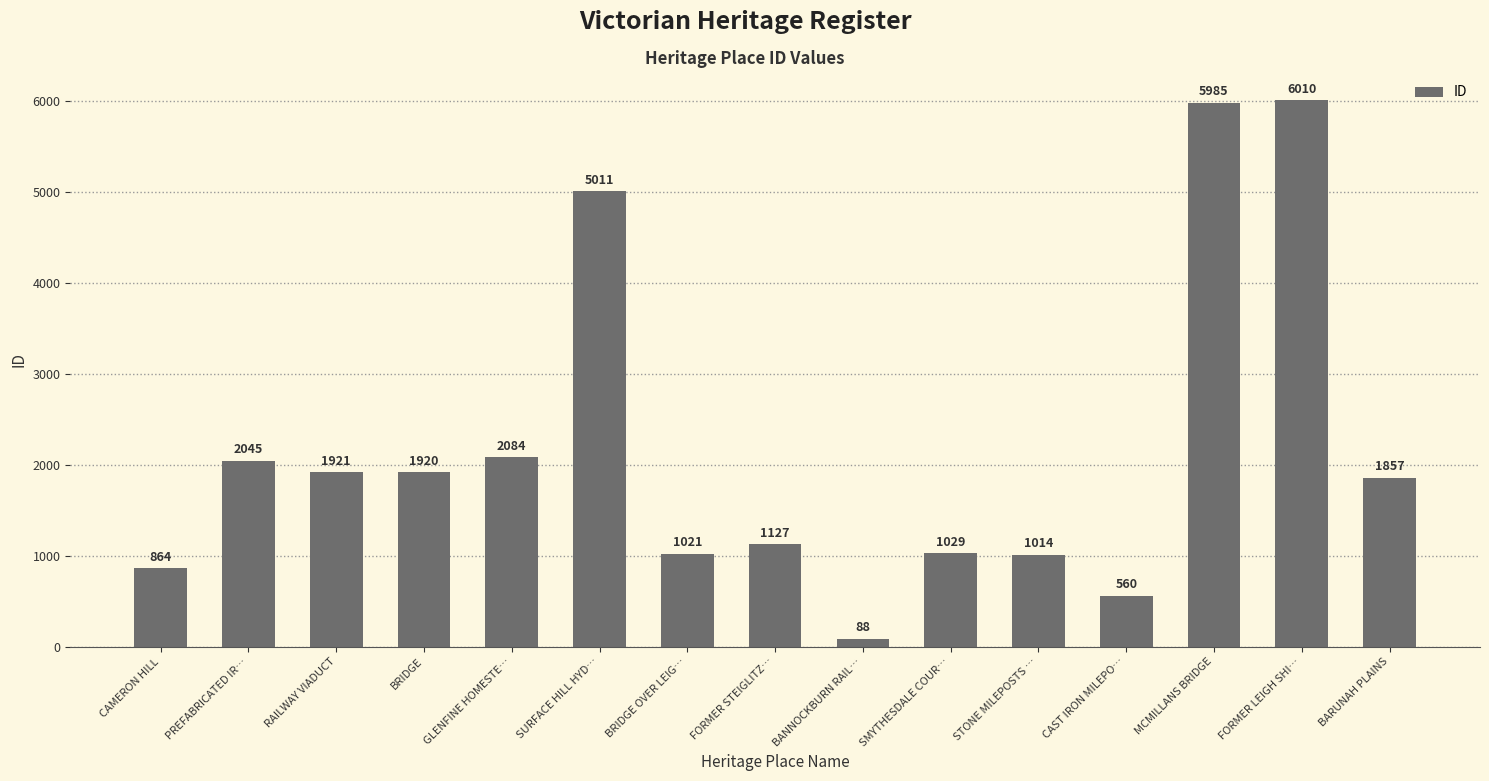

Rank the categories by value from highest to lowest.

FORMER LEIGH SHI…, MCMILLANS BRIDGE, SURFACE HILL HYD…, GLENFINE HOMESTE…, PREFABRICATED IR…, RAILWAY VIADUCT, BRIDGE, BARUNAH PLAINS, FORMER STEIGLITZ…, SMYTHESDALE COUR…, BRIDGE OVER LEIG…, STONE MILEPOSTS …, CAMERON HILL, CAST IRON MILEPO…, BANNOCKBURN RAIL…